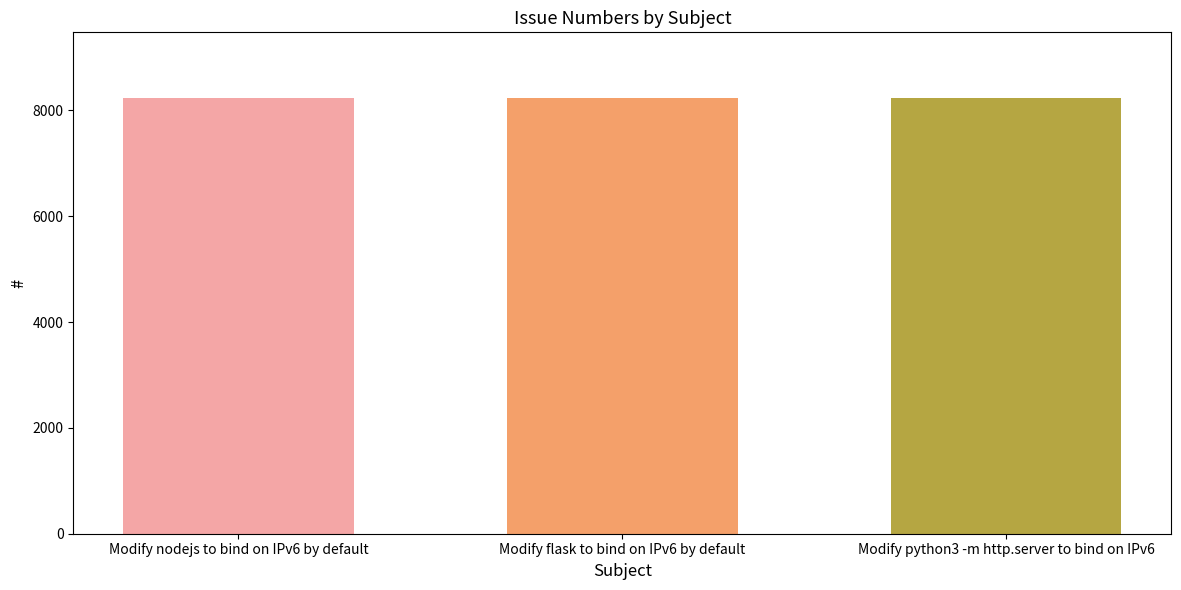

What is the difference between the values at Modify nodejs to bind on IPv6 by default and Modify flask to bind on IPv6 by default?

1